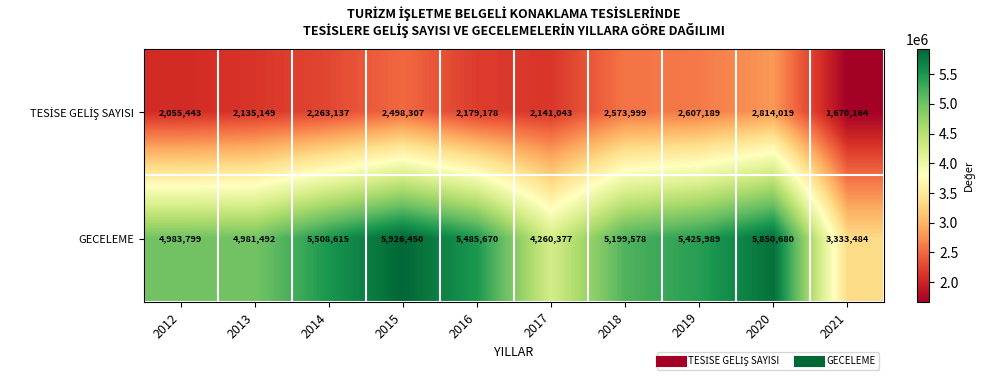

Which series has the widest spread of values?

GECELEME